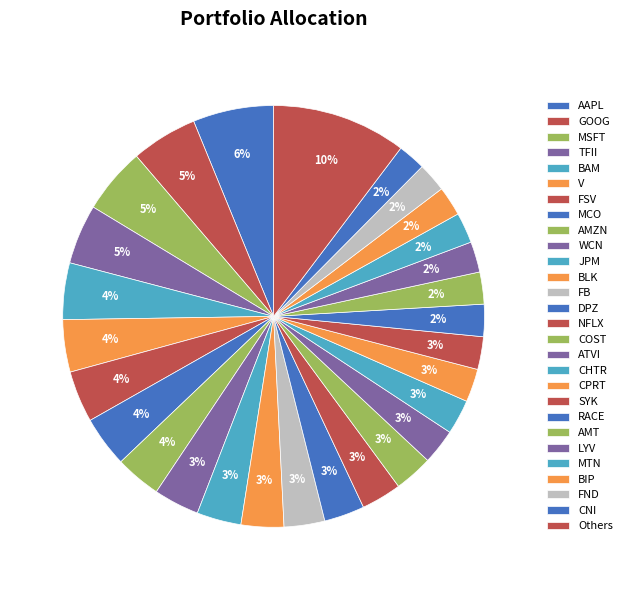

Is GOOG the majority of the pie?

No